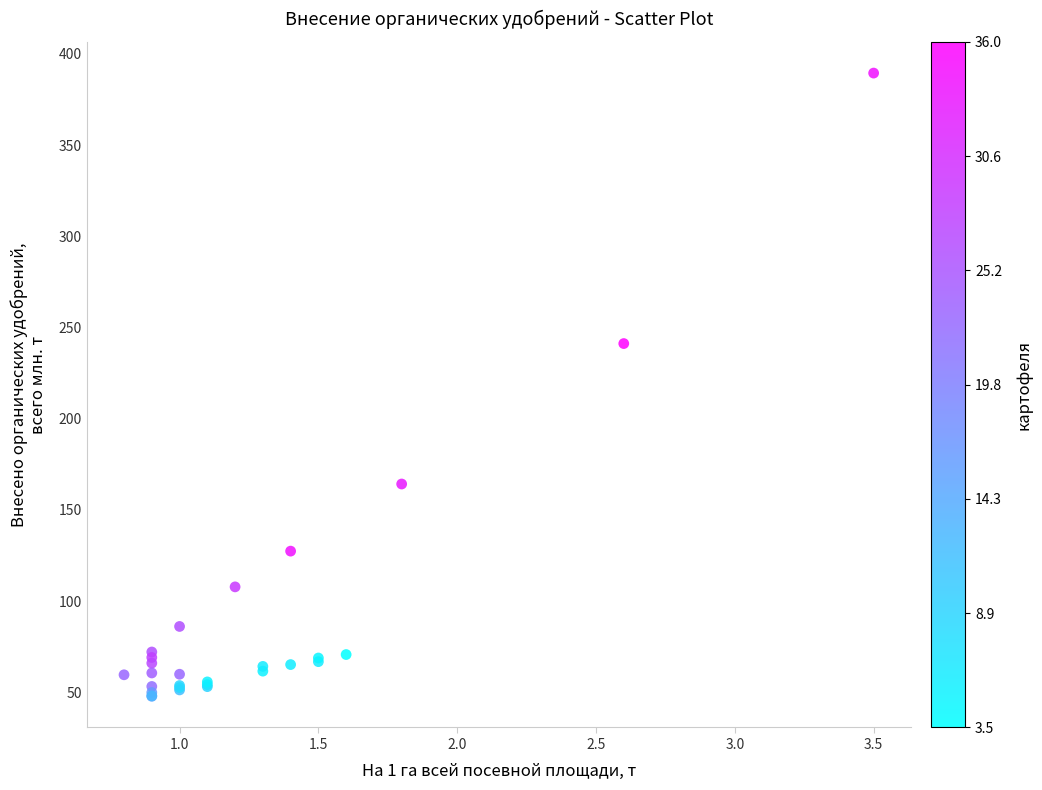

What Y value in the scatter plot is closest to 218?

241.2